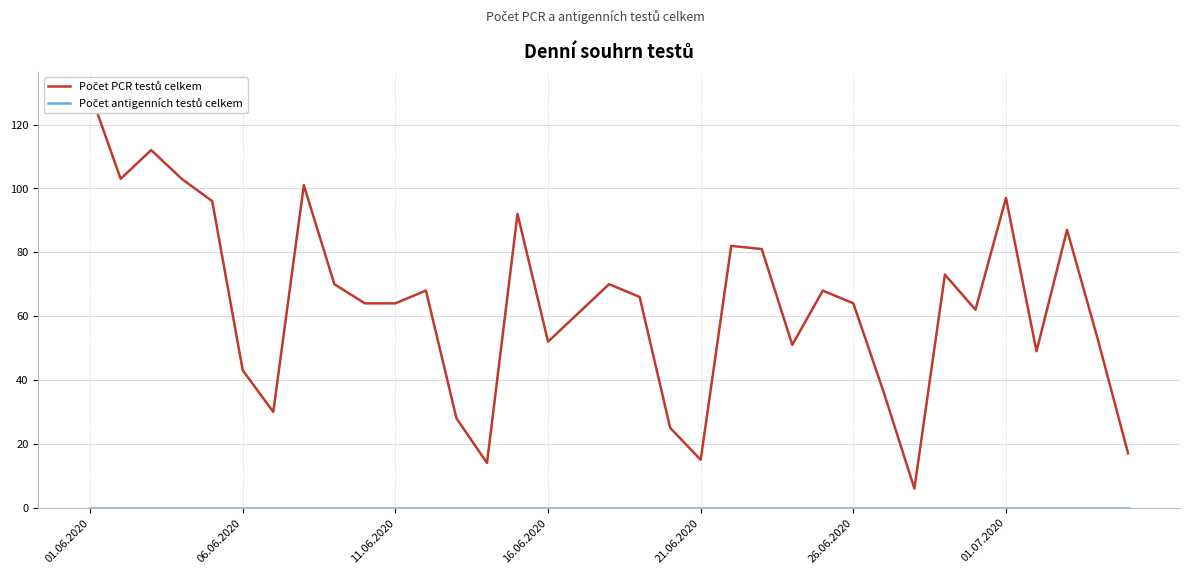

The value of Počet PCR testů celkem at 06.06.2020 is 65. True or false?

False